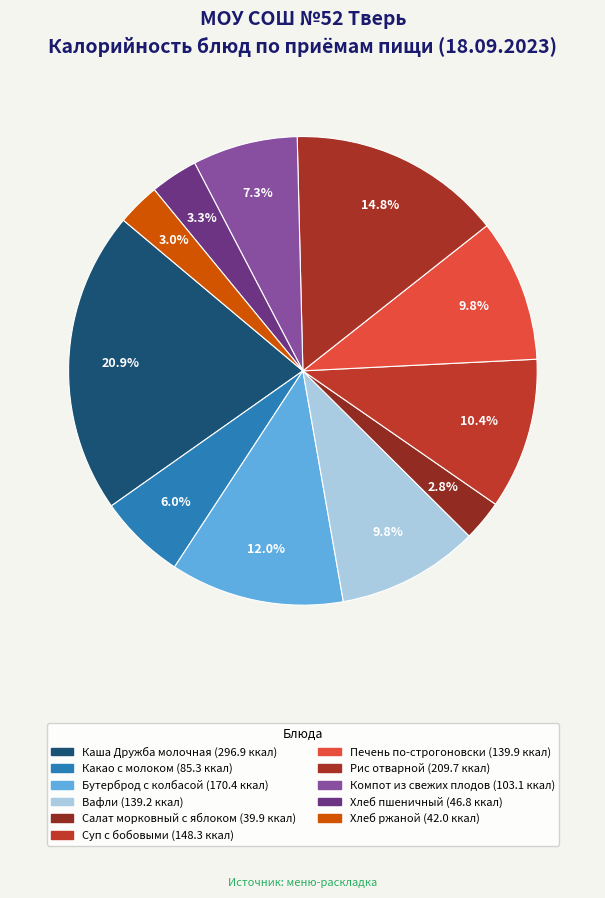

To the nearest percent, what is the difference between the largest and smallest slice percentages?

18%